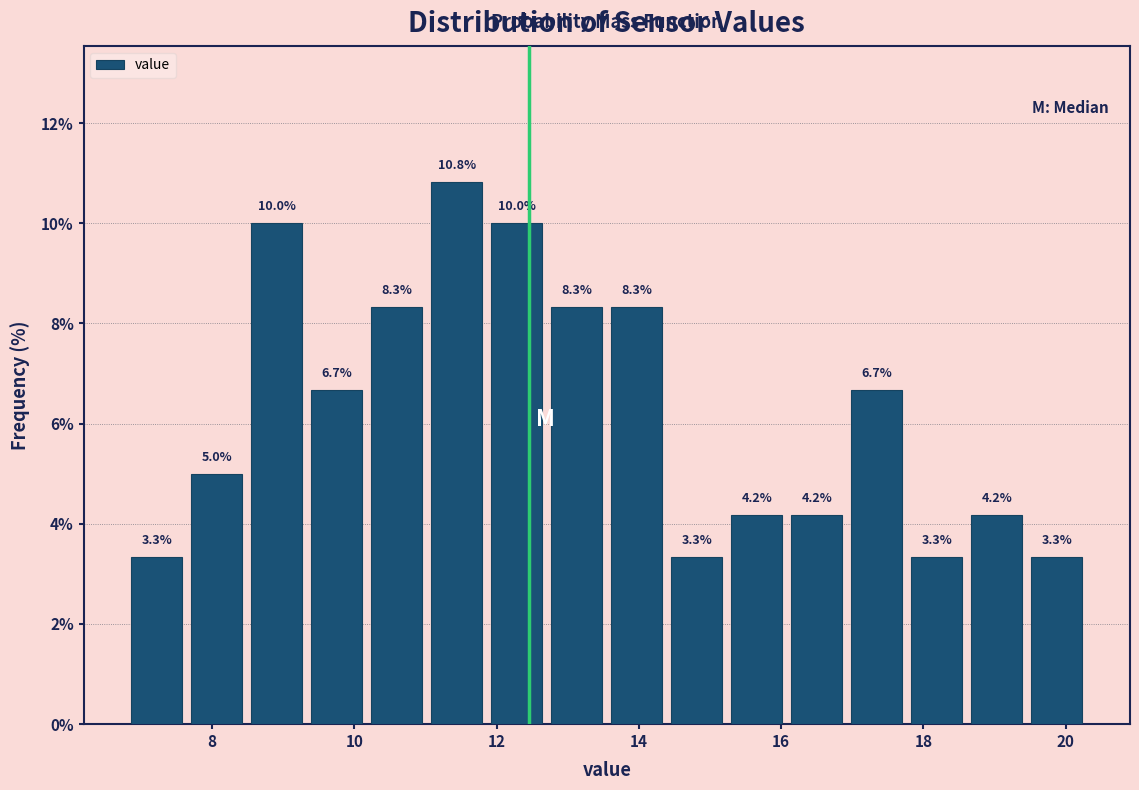

Reading left to right, transcribe this chart: for each bar, give the range it covers on the x-axis and its height. The bar edges are not printed on the chart, so give them approximately, as read against the axis.

6.8 to 7.6: 3.3
7.6 to 8.4: 5.0
8.4 to 9.4: 10.0
9.4 to 10.2: 6.7
10.2 to 11.0: 8.3
11.0 to 11.8: 10.8
11.8 to 12.8: 10.0
12.8 to 13.6: 8.3
13.6 to 14.4: 8.3
14.4 to 15.2: 3.3
15.2 to 16.0: 4.2
16.0 to 17.0: 4.2
17.0 to 17.8: 6.7
17.8 to 18.6: 3.3
18.6 to 19.4: 4.2
19.4 to 20.4: 3.3